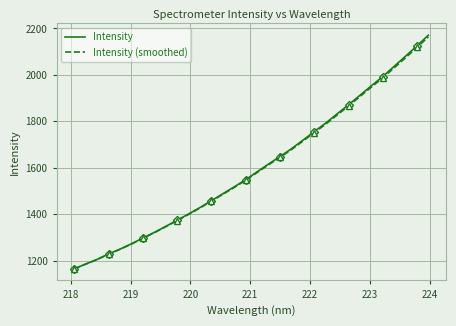

What is the lowest value of the Intensity (smoothed) series?

1164.5